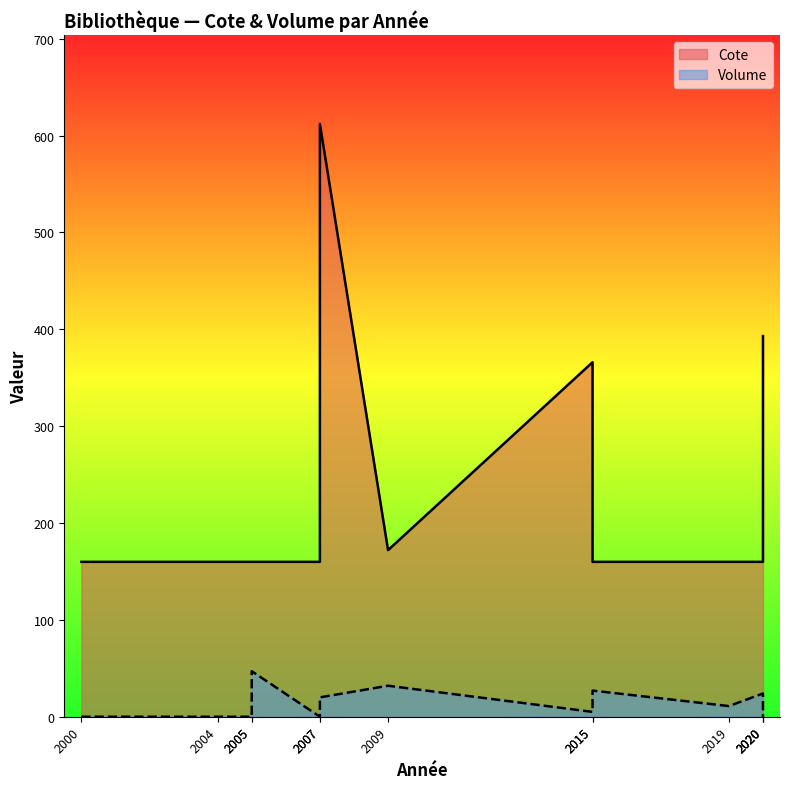

At which label does Volume first exceed 11?

2005